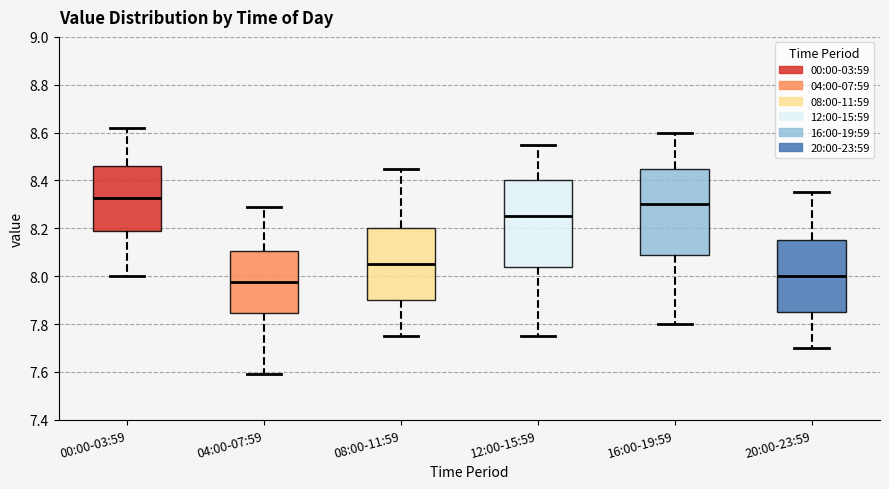

Where is the upper edge of the box for 08:00-11:59 on the y-axis? The values are not printed on the chart, so give them approximately, as read against the axis.

8.20